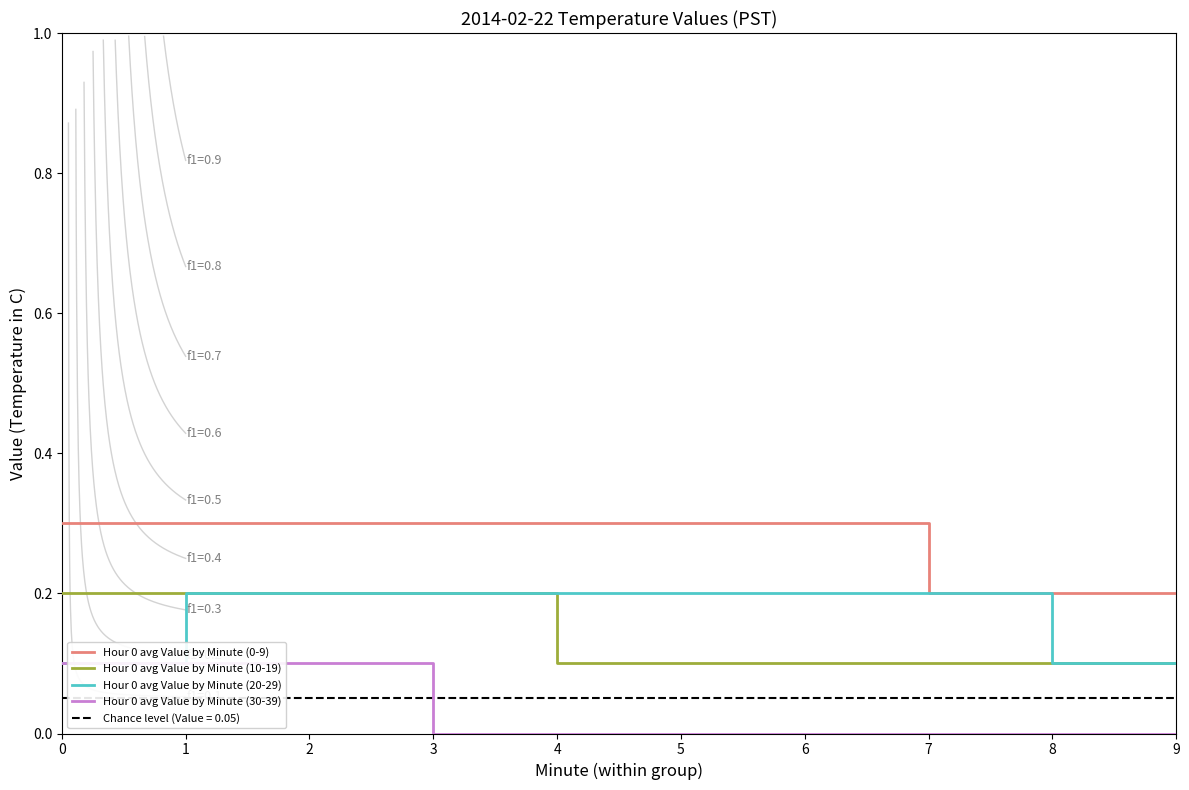

Which category has the lowest value across all series?

3